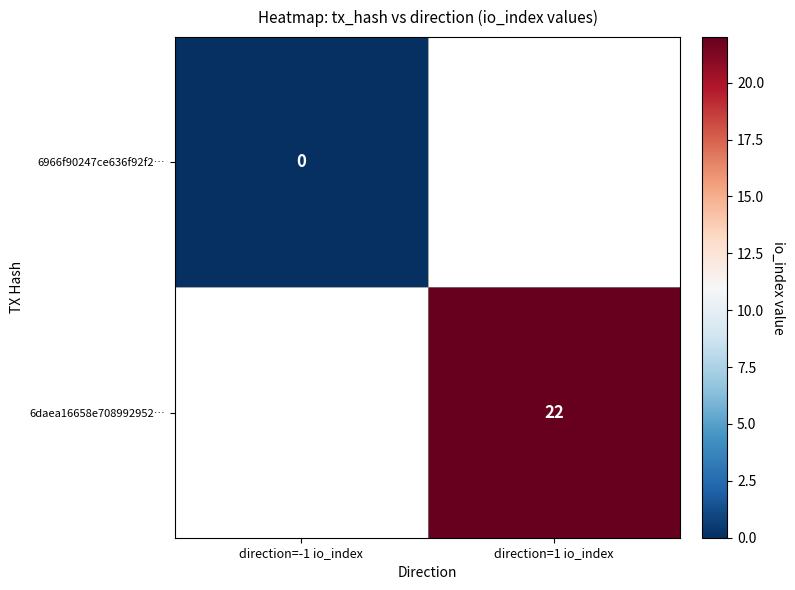

Is it true that 6daea16658e708992952… equals 12 at direction=1 io_index?

False